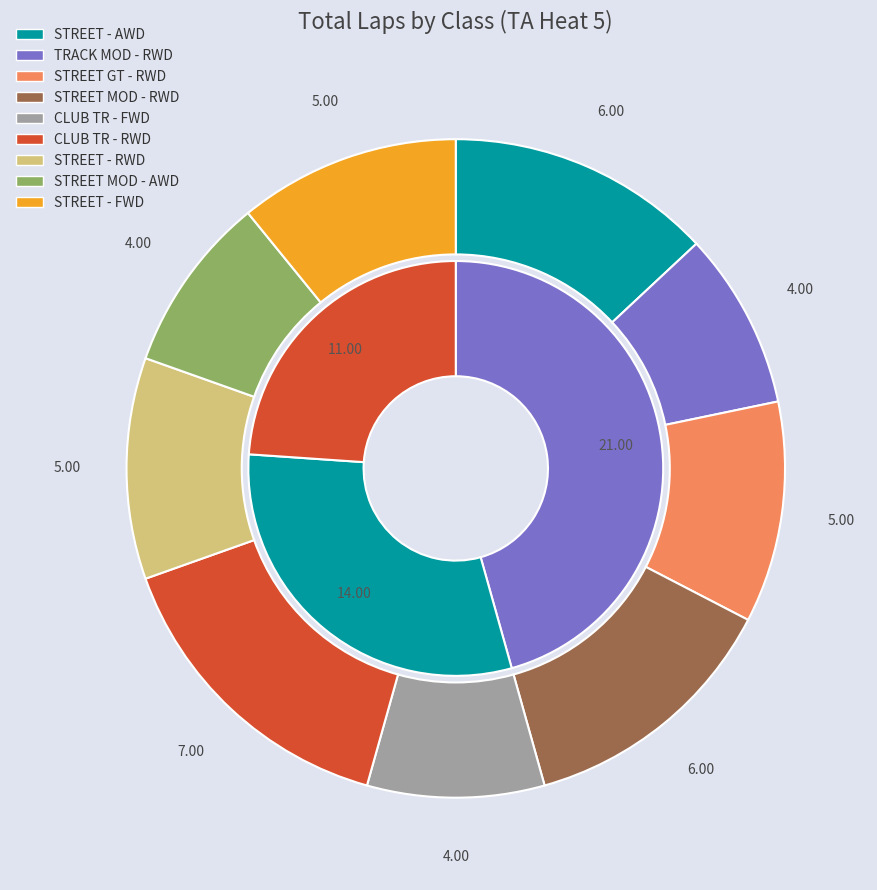

True or false: TRACK MOD - RWD accounts for 9% of the total.

True